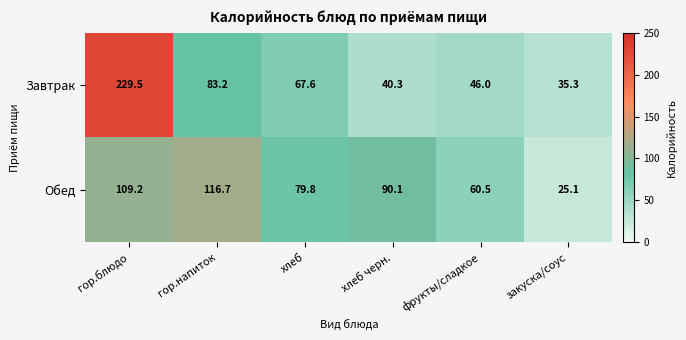

Reading left to right, transcribe all the data shown in this chart.

Завтрак: гор.блюдо=229.5	гор.напиток=83.2	хлеб=67.6	хлеб черн.=40.3	фрукты/сладкое=46.0	закуска/соус=35.3
Обед: гор.блюдо=109.2	гор.напиток=116.7	хлеб=79.8	хлеб черн.=90.1	фрукты/сладкое=60.5	закуска/соус=25.1